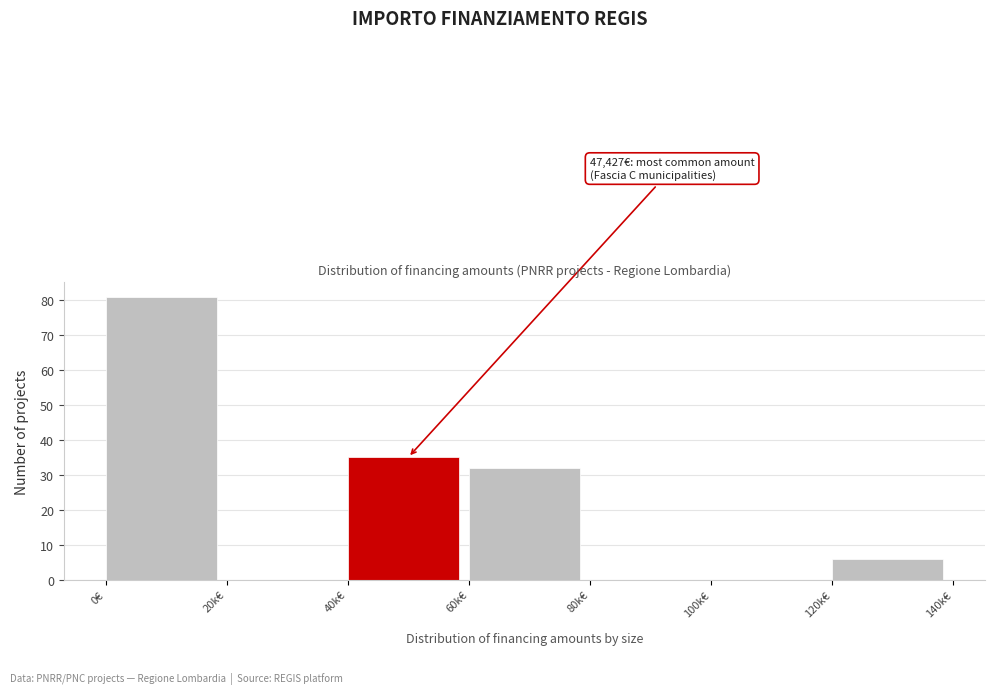

Reading left to right, list all the values displayed in this chart.

0€=81	20k€=0	40k€=35	60k€=32	80k€=0	100k€=0	120k€=6